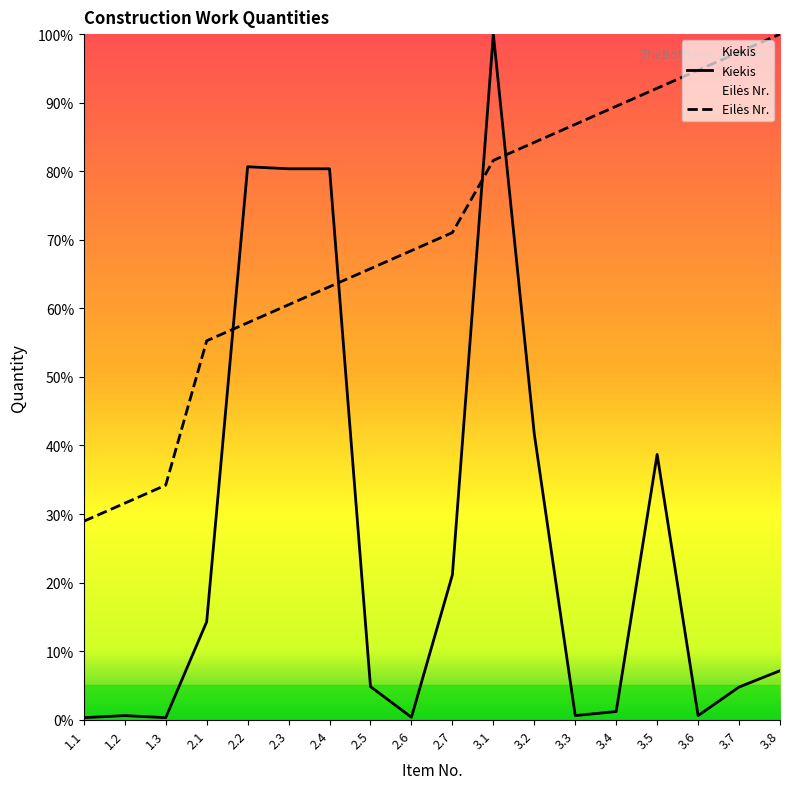

Where do Kiekis and Eilės Nr. first cross each other?

2.1 and 2.2